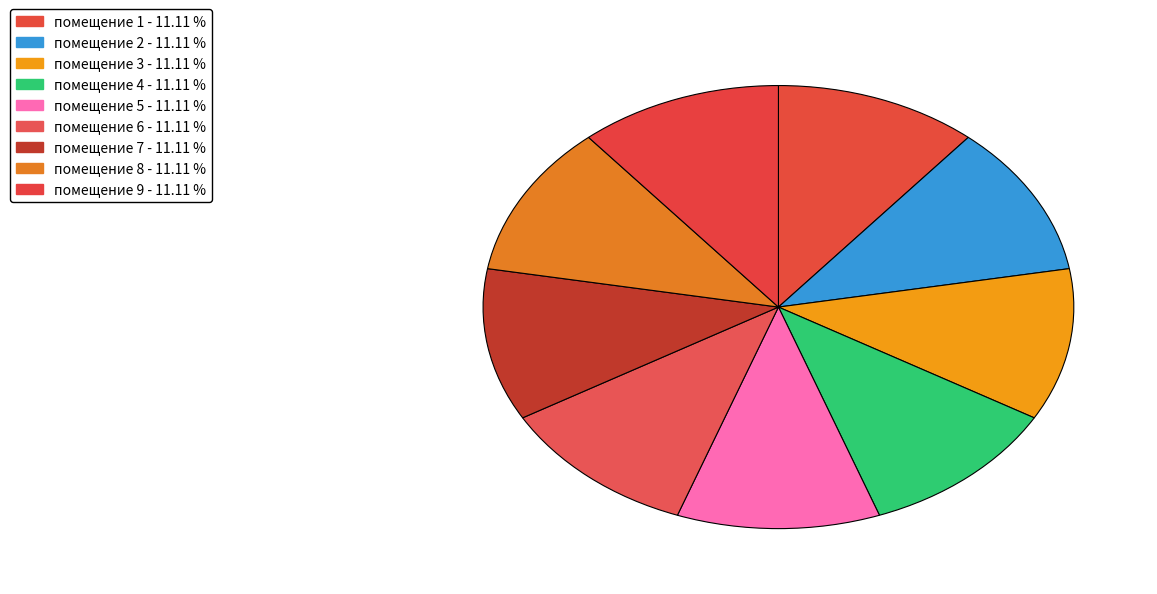

What is the smallest slice in the pie chart?

1